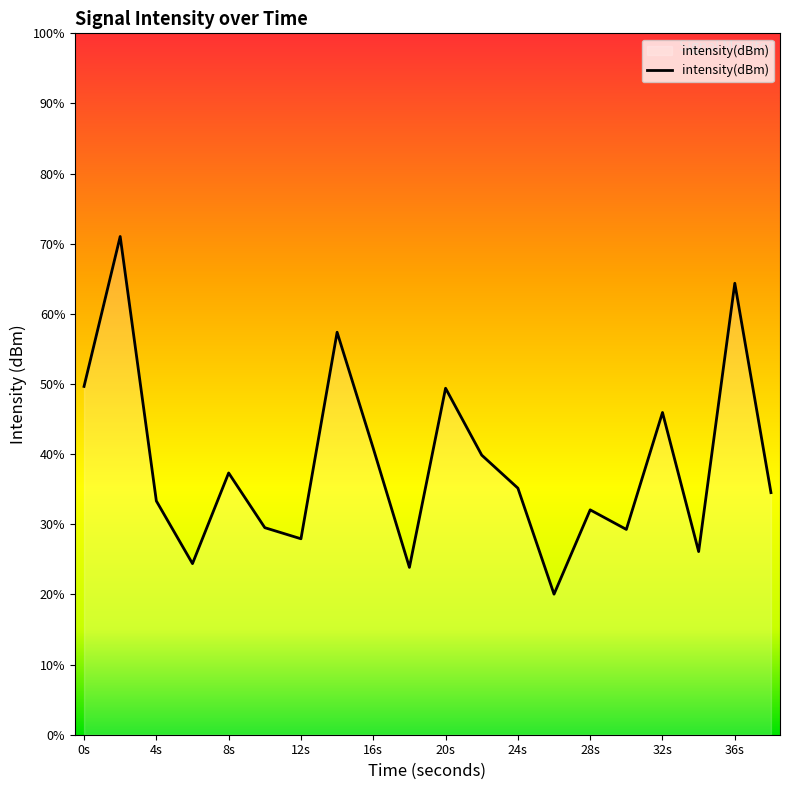

Rank the categories by value from highest to lowest.

2, 36, 14, 0, 20, 32, 16, 22, 8, 24, 38, 4, 28, 10, 30, 12, 34, 6, 18, 26